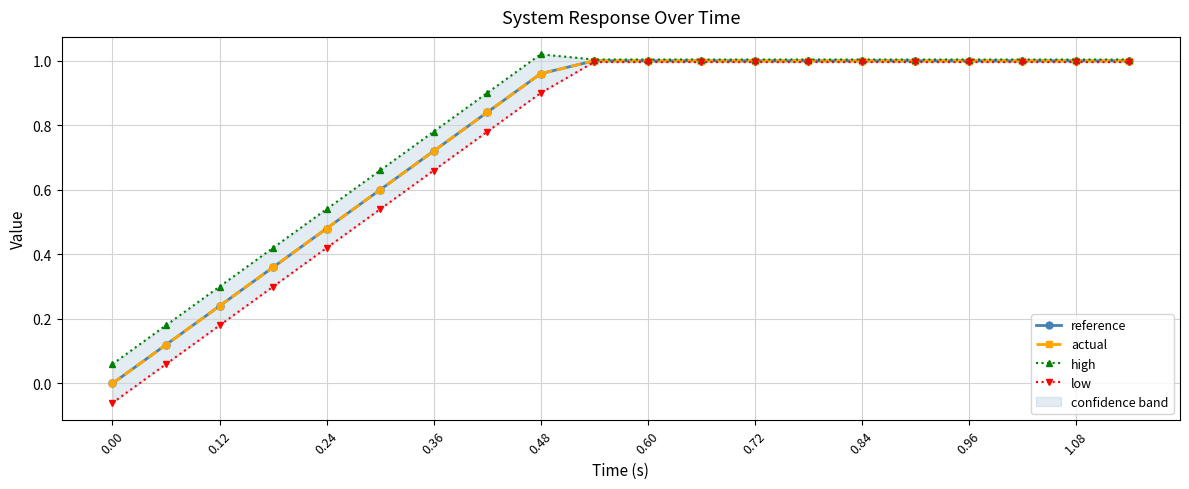

At 0.96, list the series in order from largest to smallest.

high, reference, actual, low